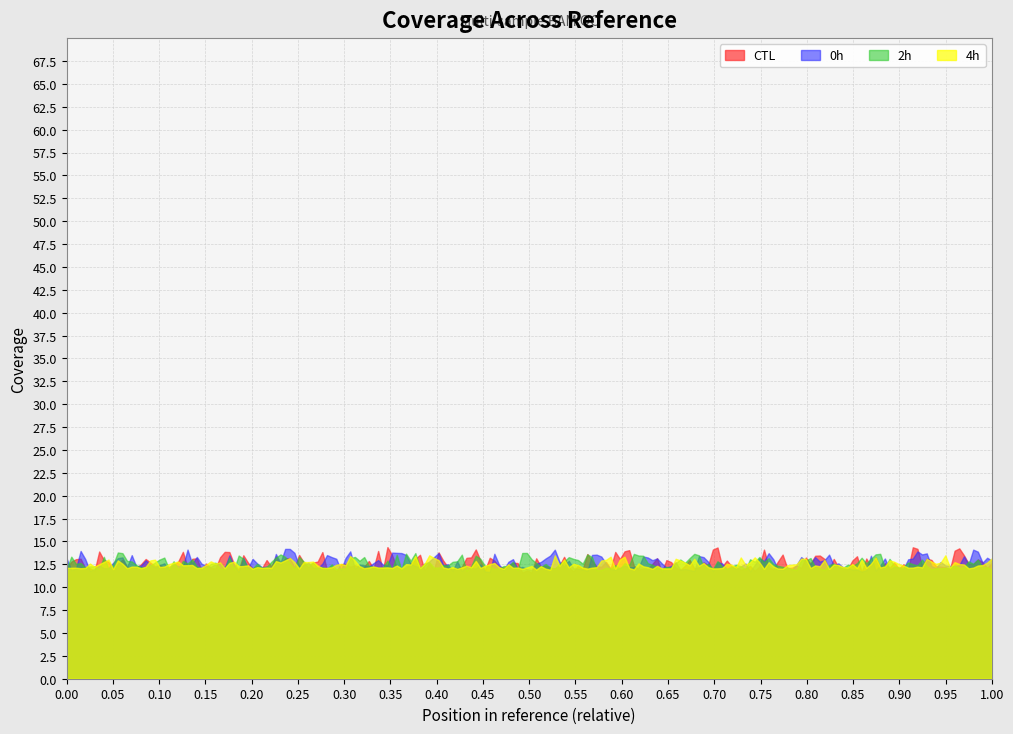

What is the greatest value displayed?

14.4